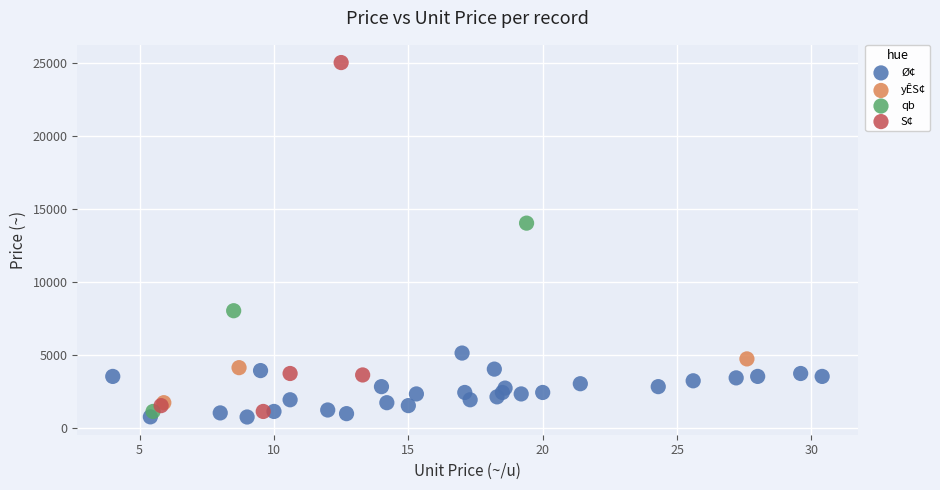

Which series contains the highest Y value?

S¢